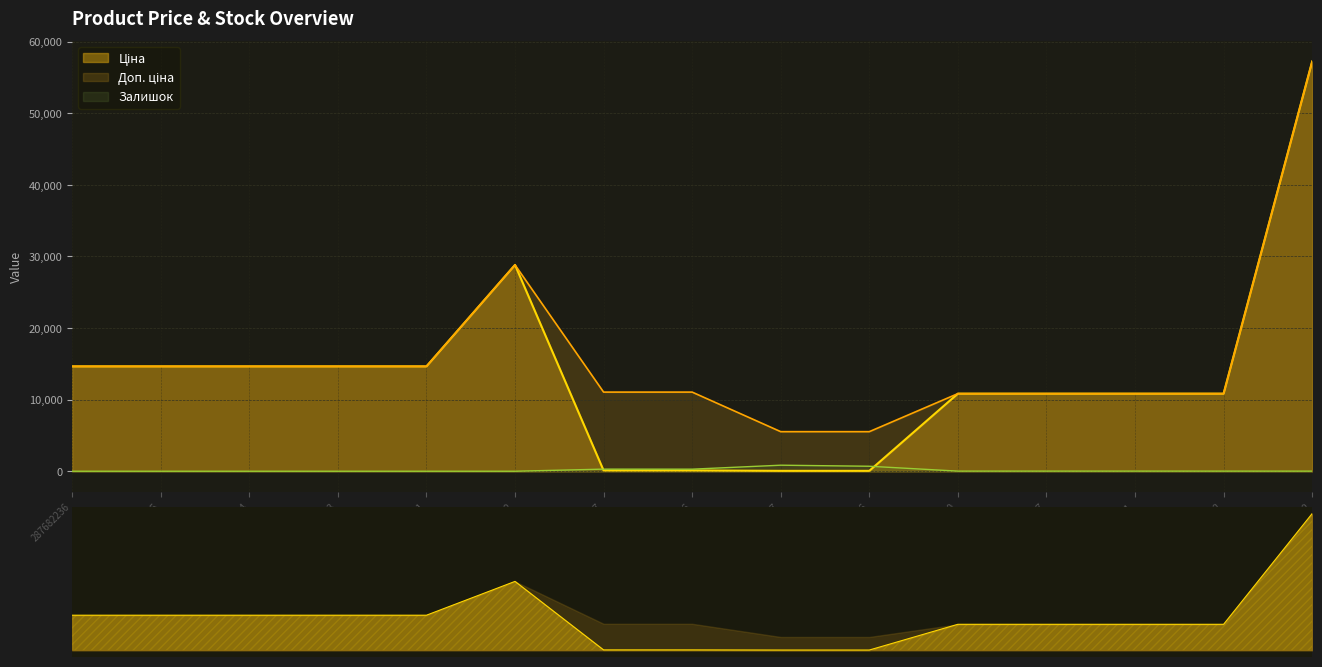

Reading left to right, extract all data points from this chart.

Ціна: 14649.6	14649.6	14649.6	14649.6	14649.6	28821.8	110.5	110.5	55.3	55.3	10840.1	10840.1	10840.1	10840.1	57235.5
Доп. ціна: 14649.6	14649.6	14649.6	14649.6	14649.6	28821.8	11055.0	11055.0	5528.0	5528.0	10840.1	10840.1	10840.1	10840.1	57235.5
Залишок: 0.0	0.0	0.0	0.0	0.0	0.0	295.0	290.0	845.0	698.0	17.0	17.0	17.0	15.0	13.0